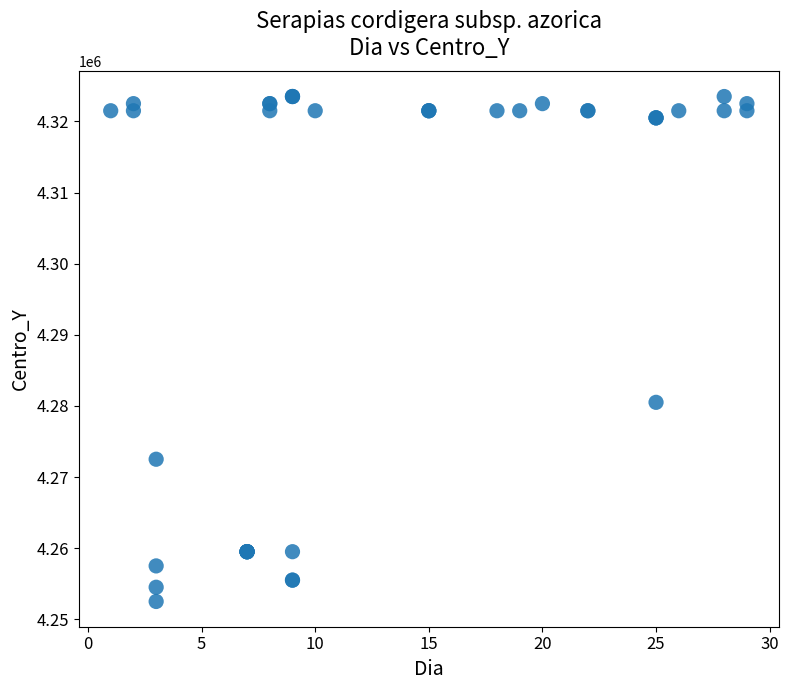

What Y value in the scatter plot is closest to 4288000?

4280500